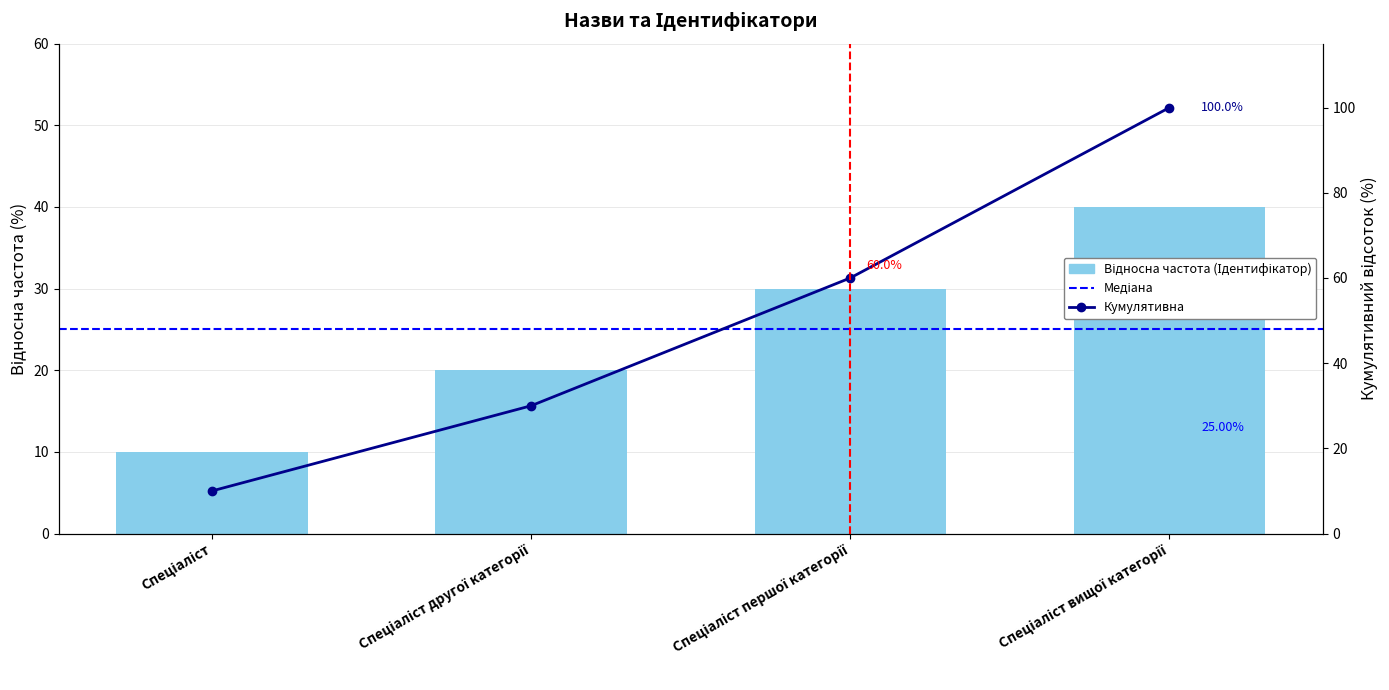

What is the difference between the maximum and second lowest values?

20